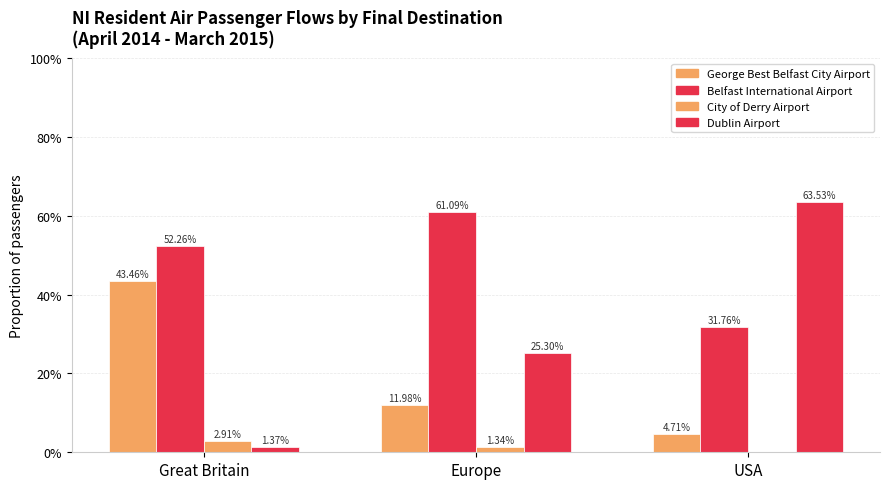

Which category has the highest value in the Dublin Airport series?

USA